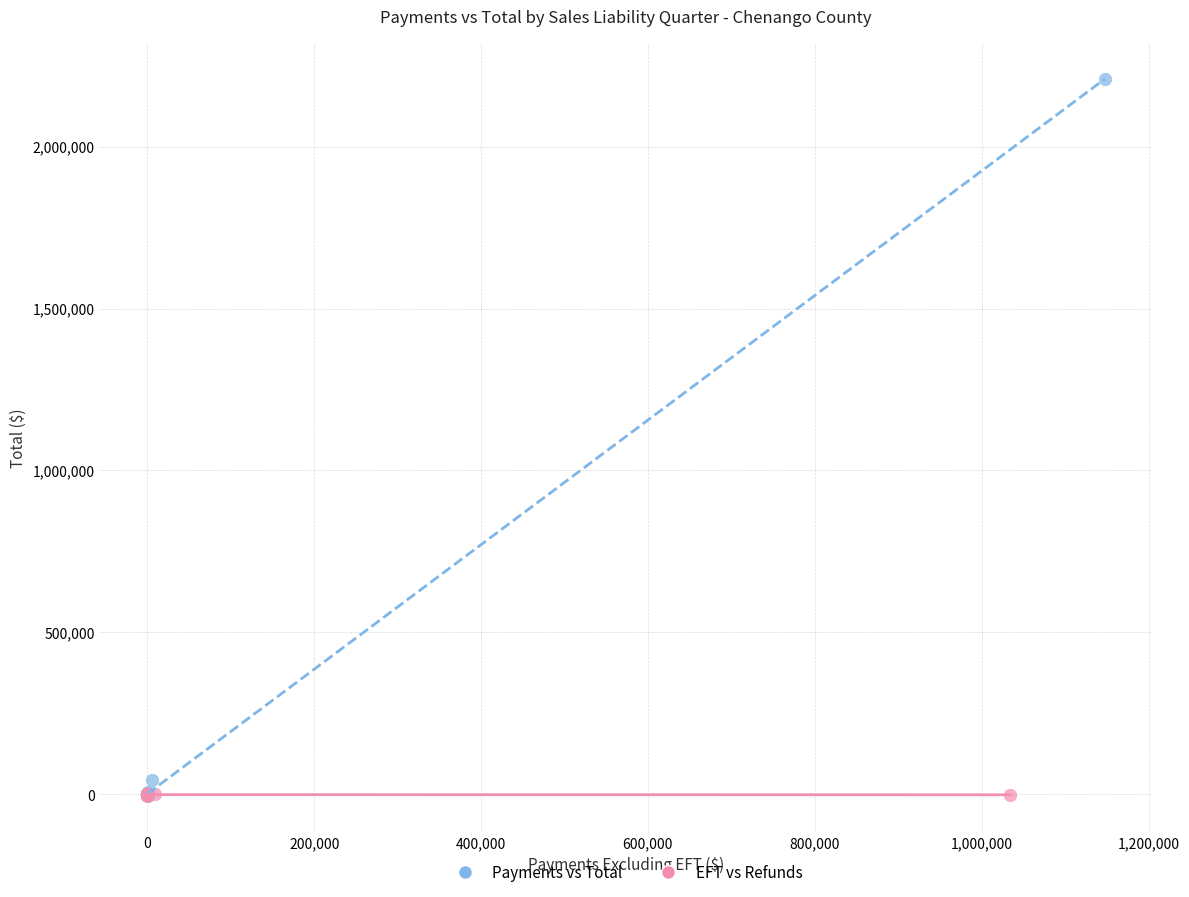

Which series has the widest spread of Y values?

Payments vs Total